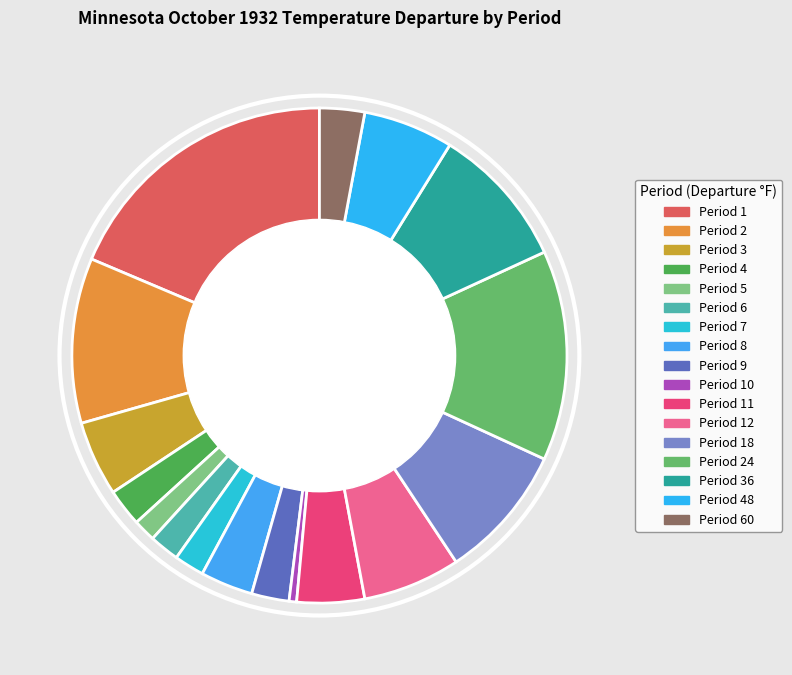

How many slices are in this pie chart?

17